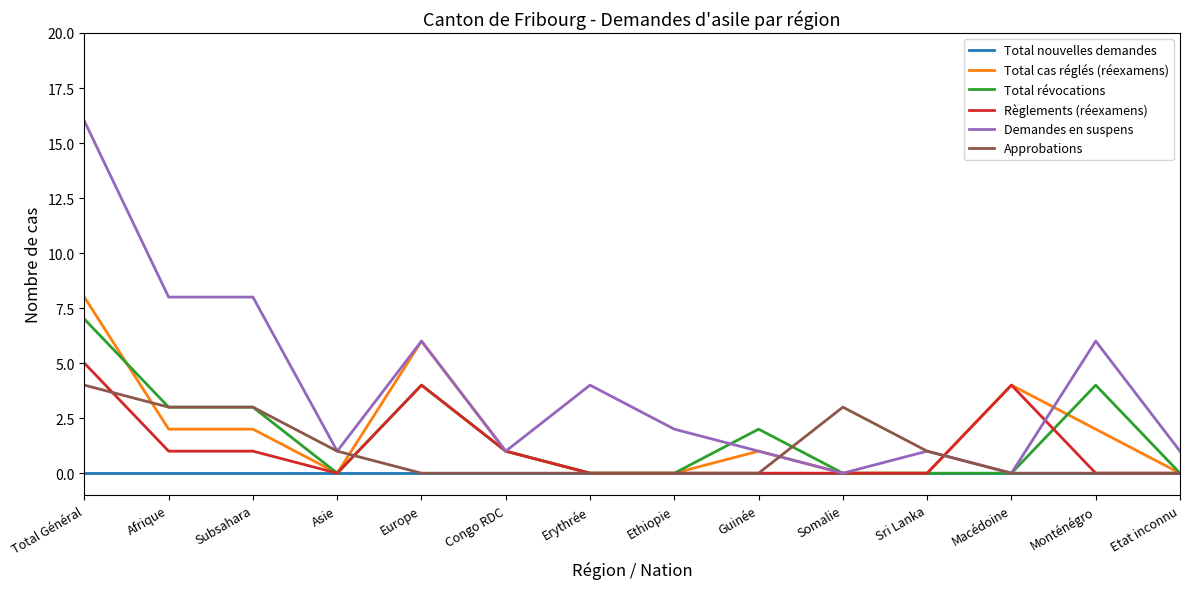

What position from the left is Sri Lanka?

11